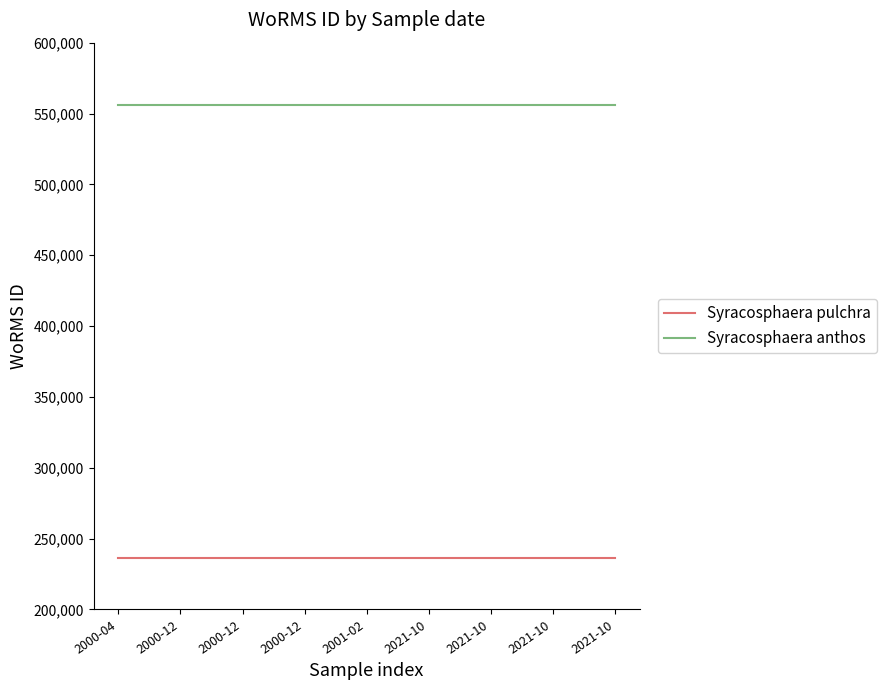

How many lines are shown in the chart?

2